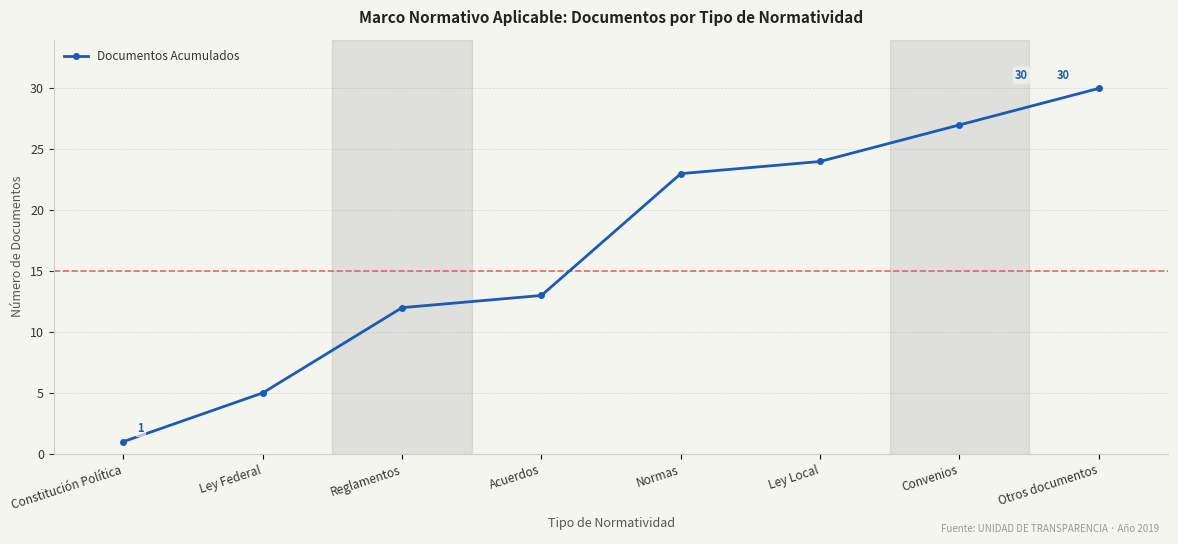

Rank the categories by value from highest to lowest.

Otros documentos, Convenios, Ley Local, Normas, Acuerdos, Reglamentos, Ley Federal, Constitución Política